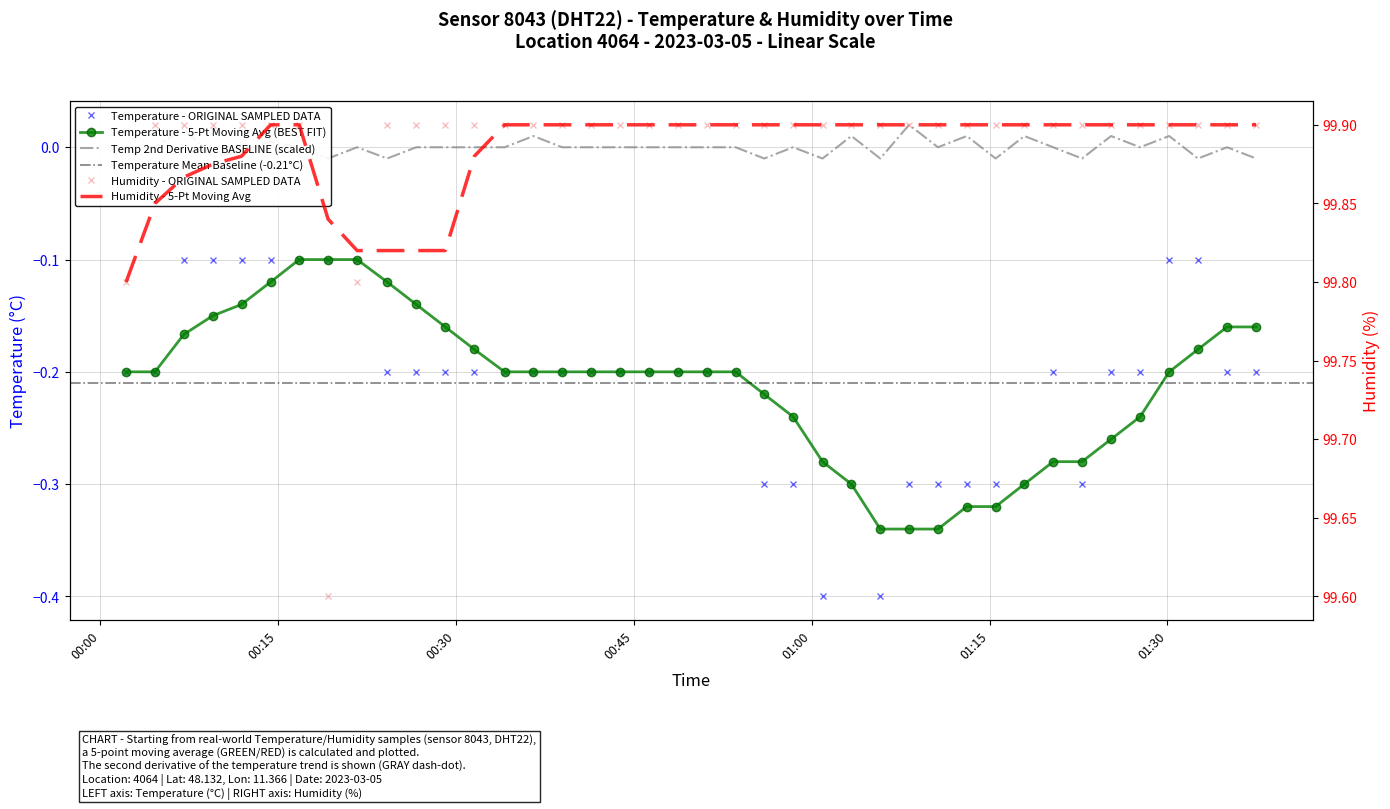

Which has a higher value, 2023-03-05T00:02:11 or 2023-03-05T00:43:50?

2023-03-05T00:02:11